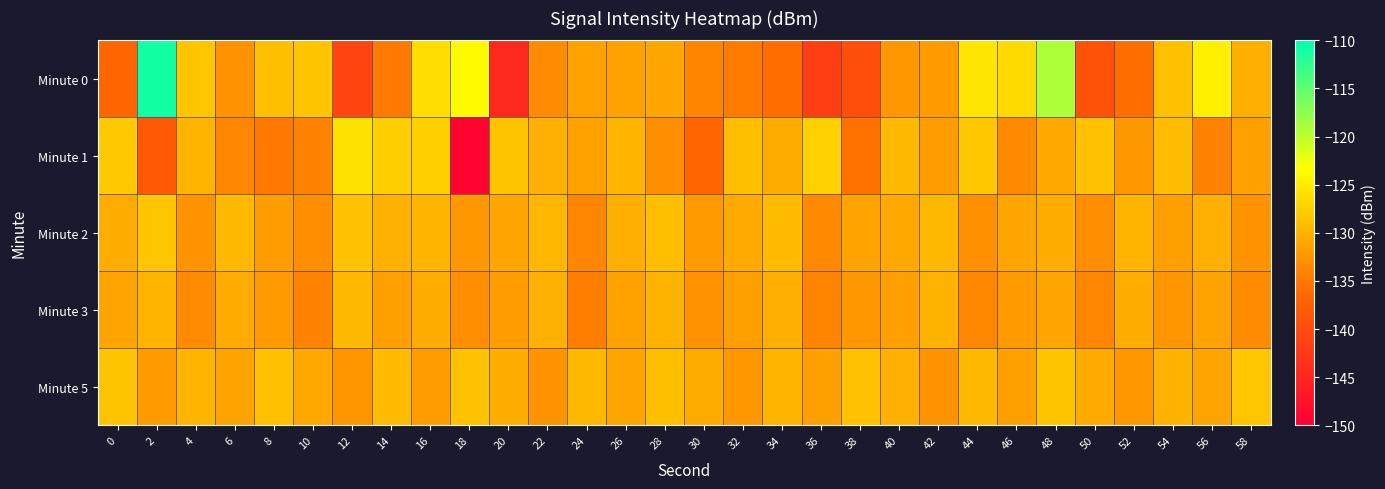

What is the greatest value displayed?

-111.1